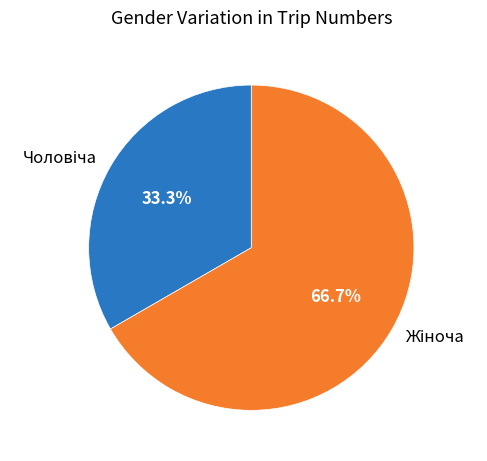

Between Чоловіча and Жіноча, which is larger?

Жіноча